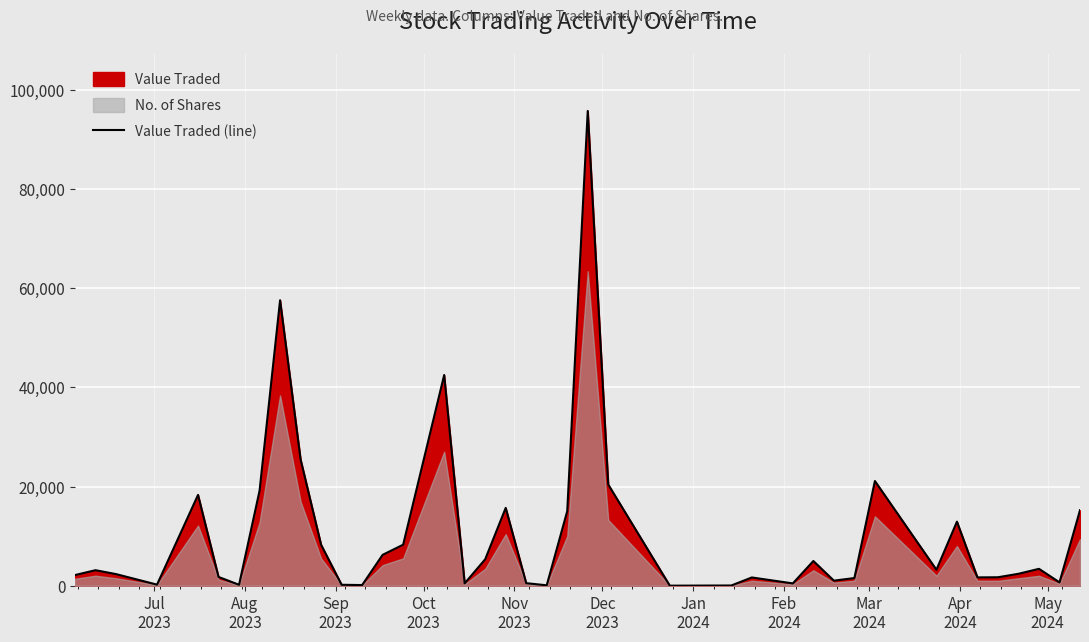

What is the highest value of the Value Traded (line) series?

95797